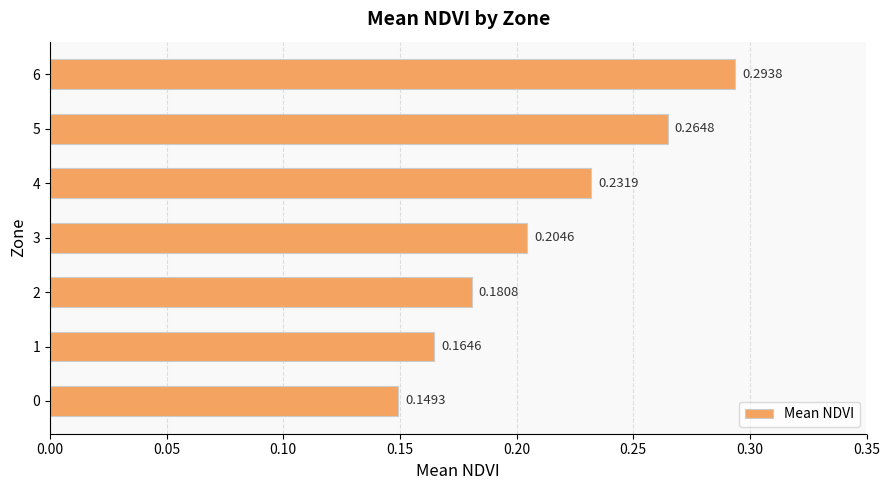

Rank the categories by value from lowest to highest.

0, 1, 2, 3, 4, 5, 6